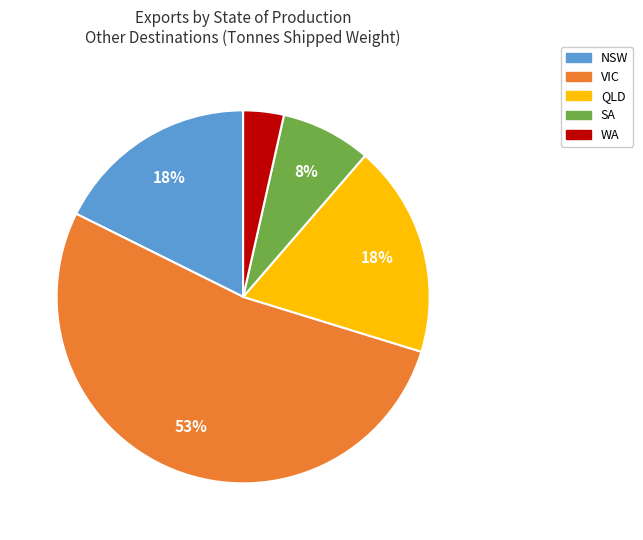

True or false: QLD accounts for 18% of the total.

True